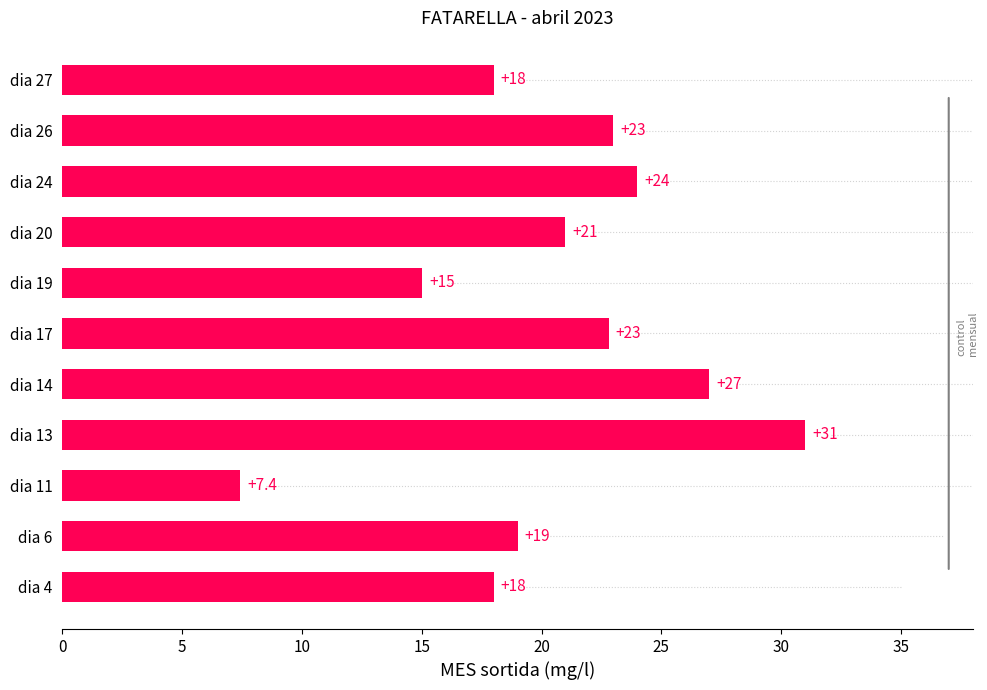

Reading bottom to top, extract all data points from this chart.

18.0	19.0	7.4	31.0	27.0	22.8	15.0	21.0	24.0	23.0	18.0